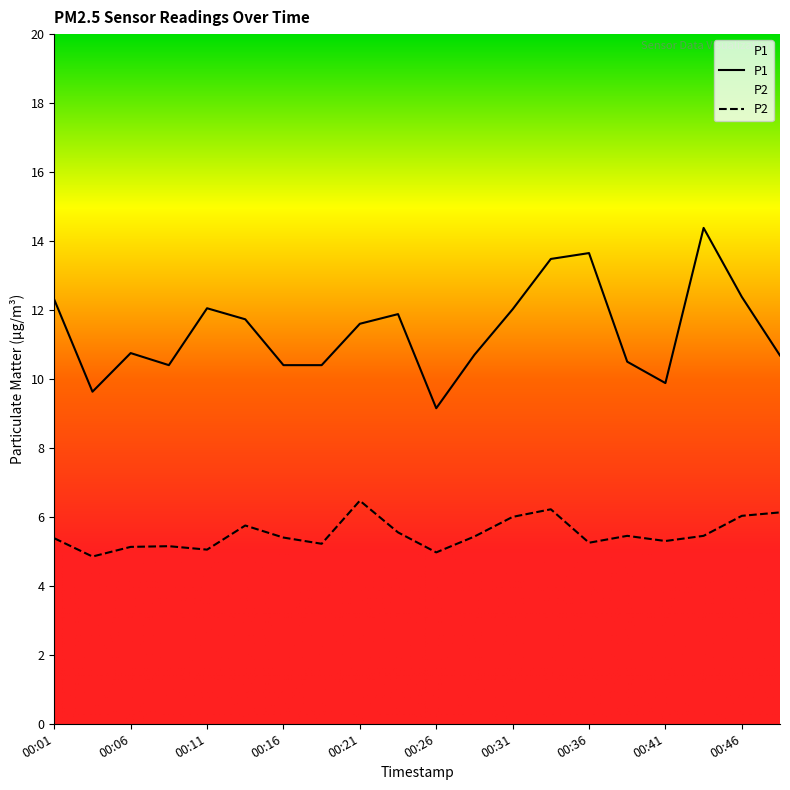

How many lines are shown in the chart?

2